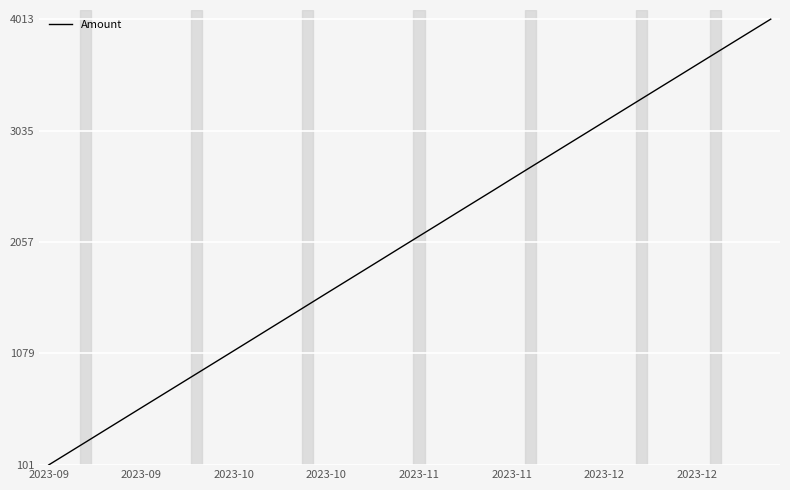

What is the smallest value displayed?

101.0